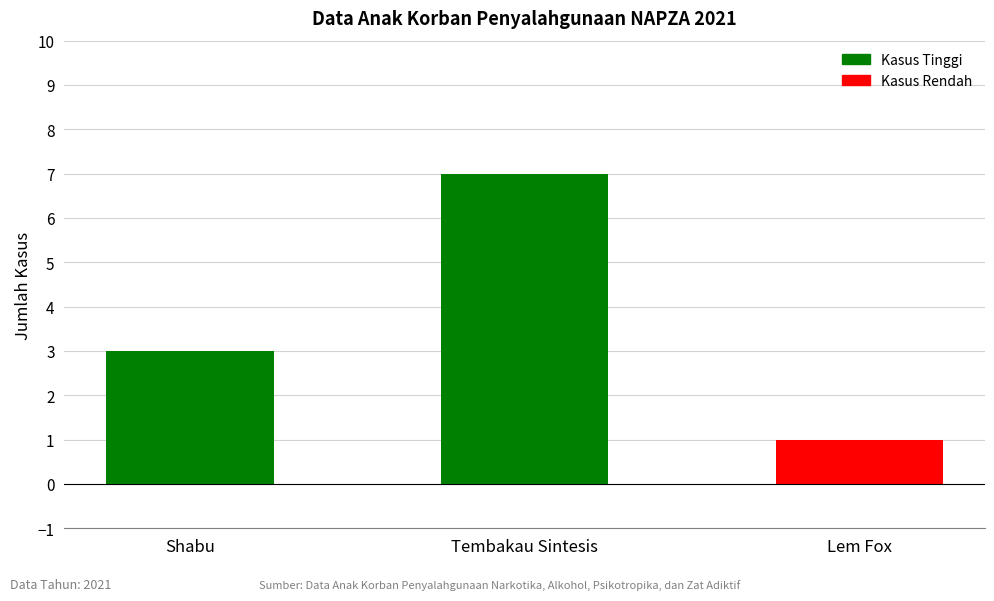

Approximately how many times larger is the value at Lem Fox compared to Shabu?

0.3